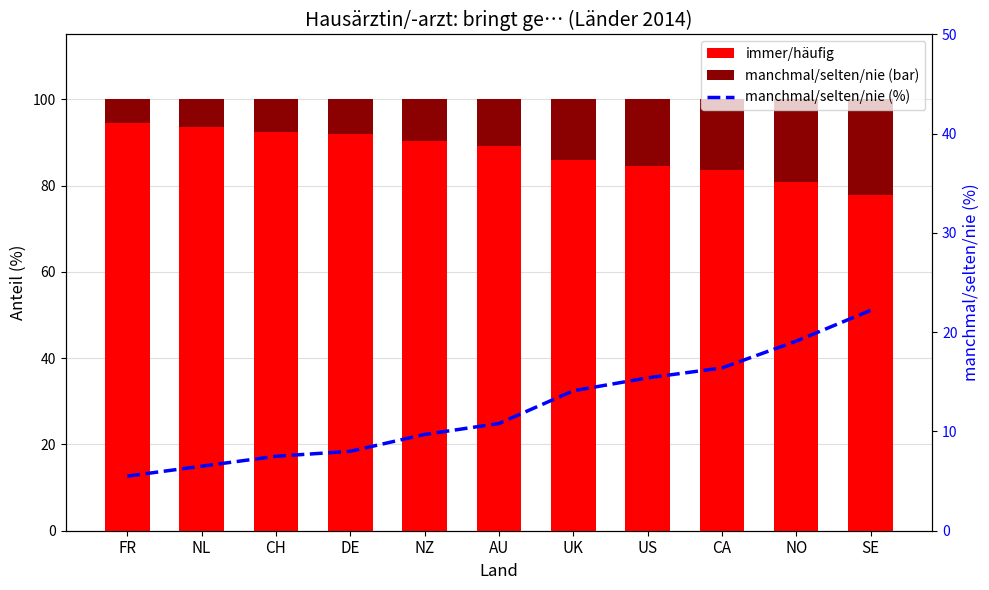

At which category is the sum across all series the highest?

SE